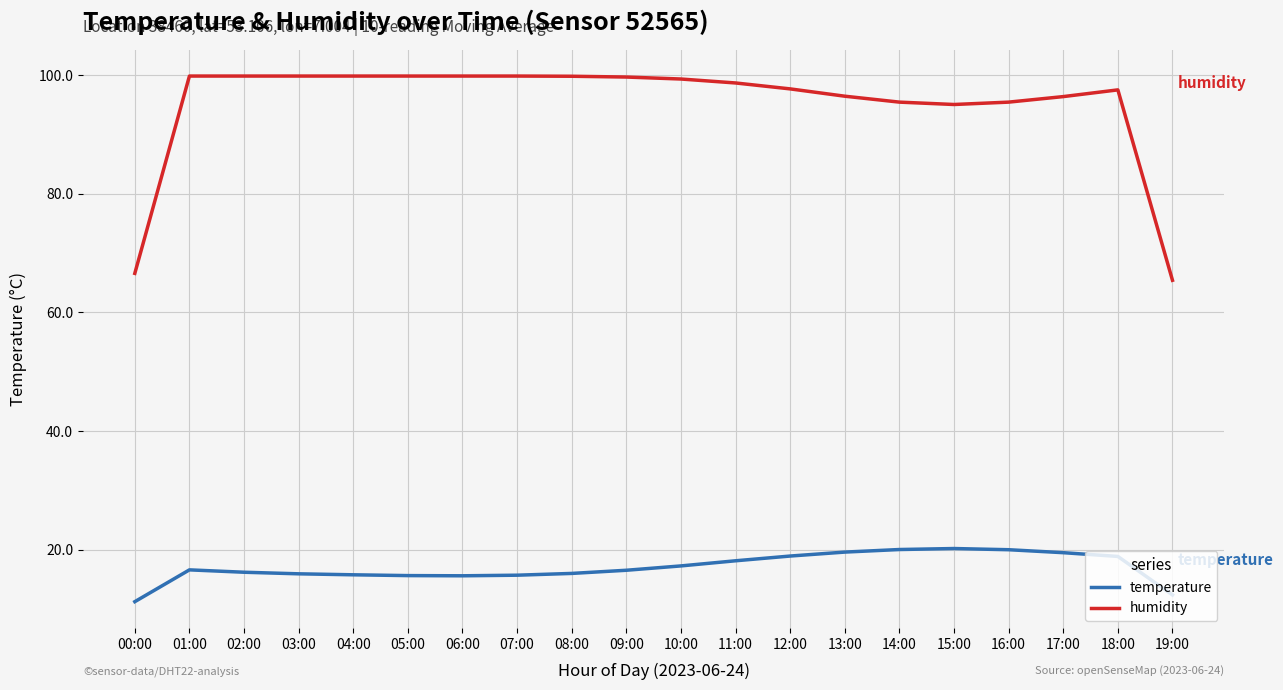

What is the difference between the temperature values at 03:00 and 18:00?

2.9